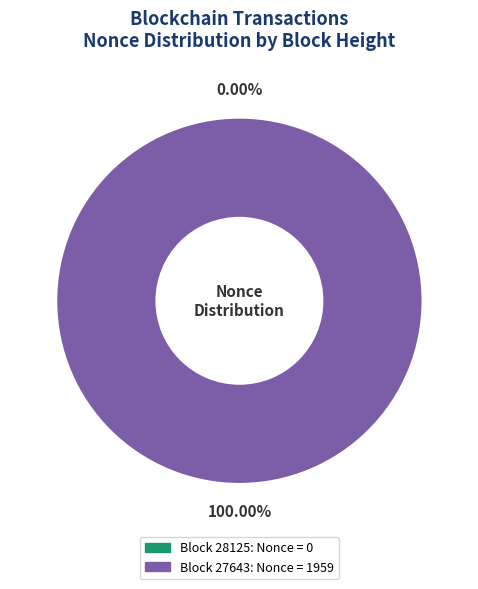

Is there any slice that represents more than half of the pie?

Yes